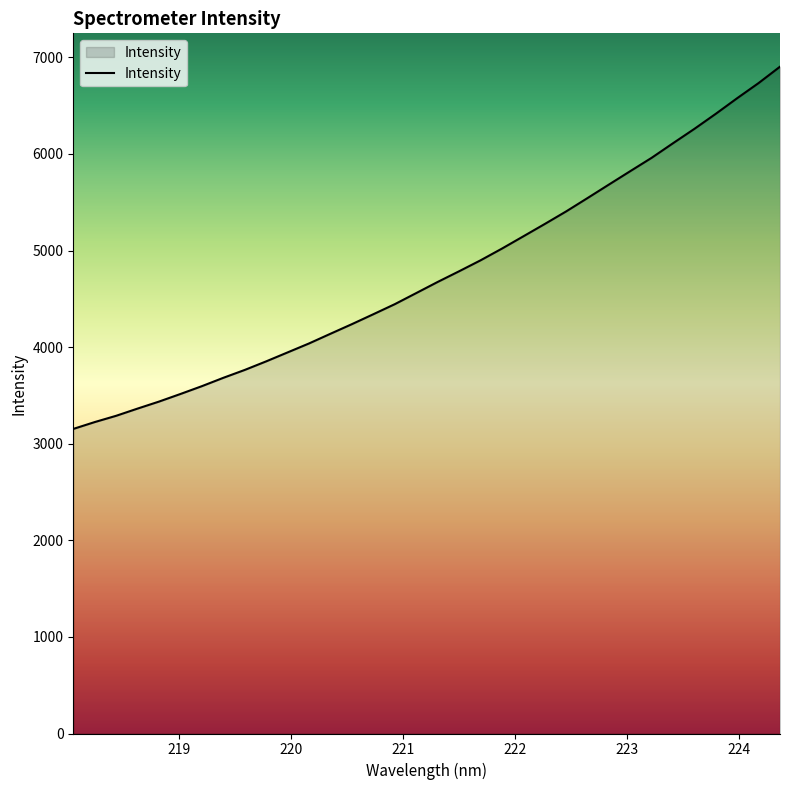

What is the maximum value shown in the chart?

6903.0